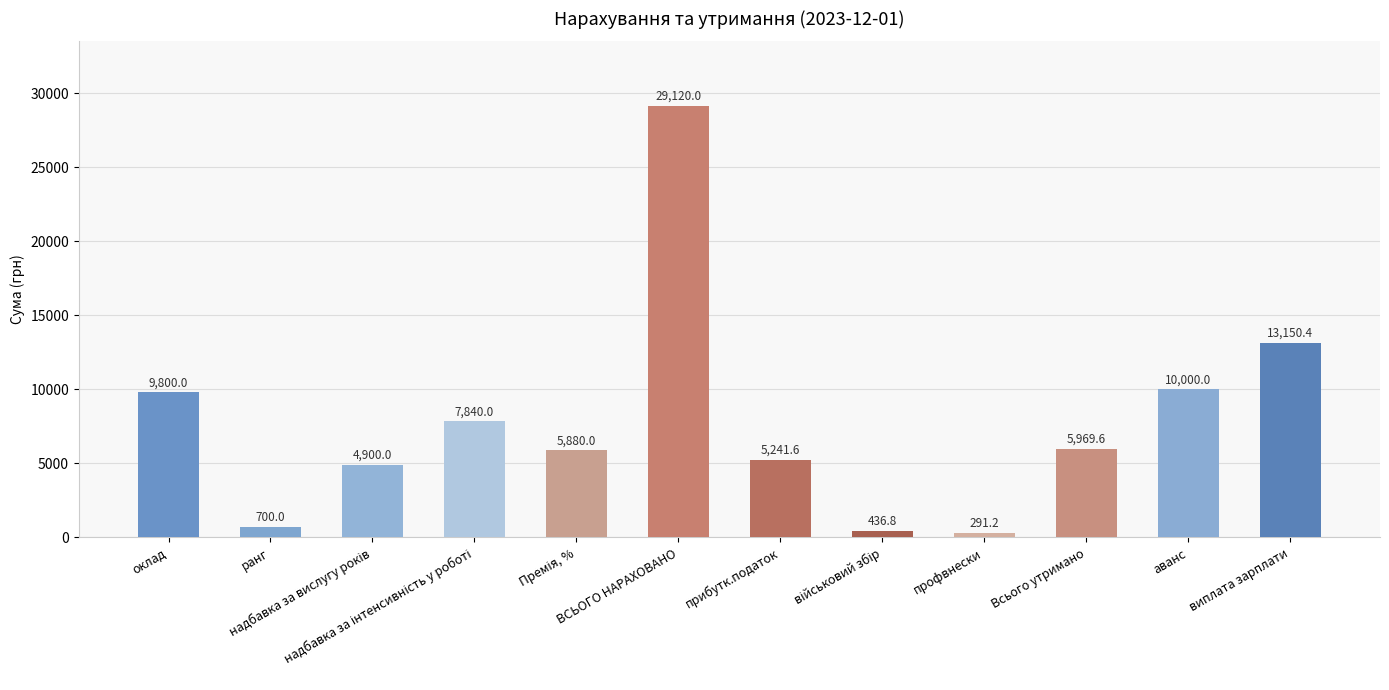

What position from the left is ранг?

2